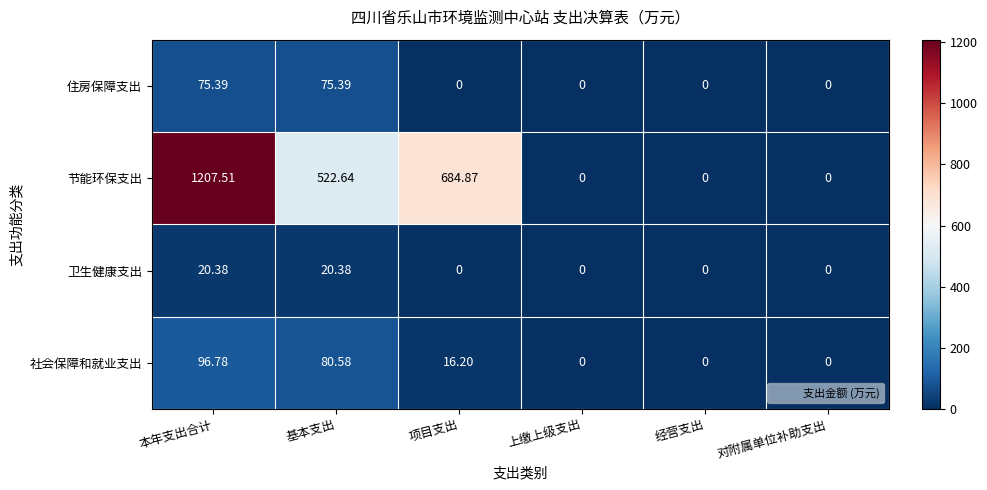

How many distinct data groups are displayed?

4